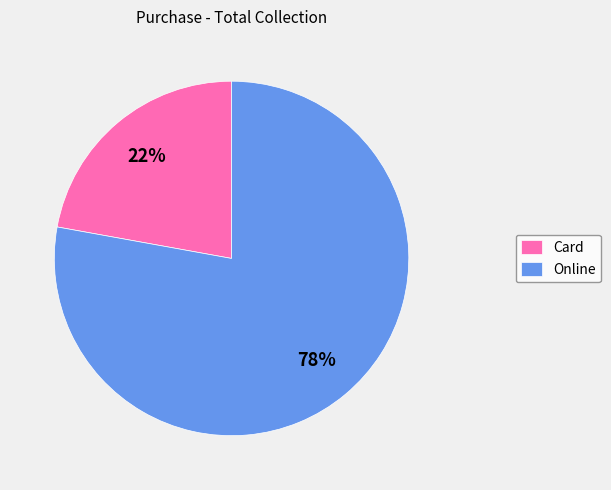

To the nearest percent, what percentage of the pie is Online?

78%